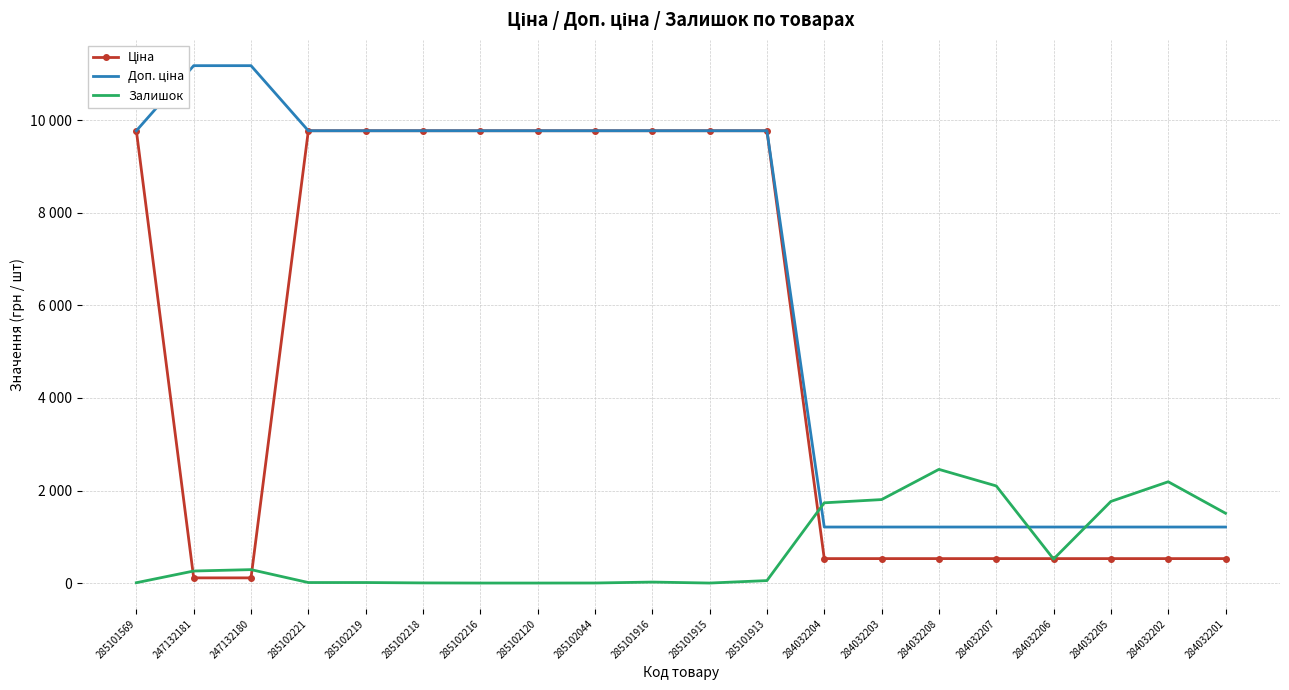

Reading left to right, transcribe all the data shown in this chart.

Ціна: 285101569=9775.5	247132181=111.8	247132180=111.8	285102221=9775.5	285102219=9775.5	285102218=9775.5	285102216=9775.5	285102120=9775.5	285102044=9775.5	285101916=9775.5	285101915=9775.5	285101913=9775.5	284032204=528.2	284032203=528.2	284032208=528.2	284032207=528.2	284032206=528.2	284032205=528.2	284032202=528.2	284032201=528.2
Доп. ціна: 285101569=9775.5	247132181=11182.0	247132180=11182.0	285102221=9775.5	285102219=9775.5	285102218=9775.5	285102216=9775.5	285102120=9775.5	285102044=9775.5	285101916=9775.5	285101915=9775.5	285101913=9775.5	284032204=1210.7	284032203=1210.7	284032208=1210.7	284032207=1210.7	284032206=1210.7	284032205=1210.7	284032202=1210.7	284032201=1210.7
Залишок: 285101569=7.0	247132181=260.0	247132180=290.0	285102221=11.0	285102219=11.0	285102218=3.0	285102216=0.0	285102120=0.0	285102044=1.0	285101916=21.0	285101915=0.0	285101913=53.0	284032204=1734.0	284032203=1804.0	284032208=2457.0	284032207=2099.0	284032206=518.0	284032205=1764.0	284032202=2189.0	284032201=1508.0